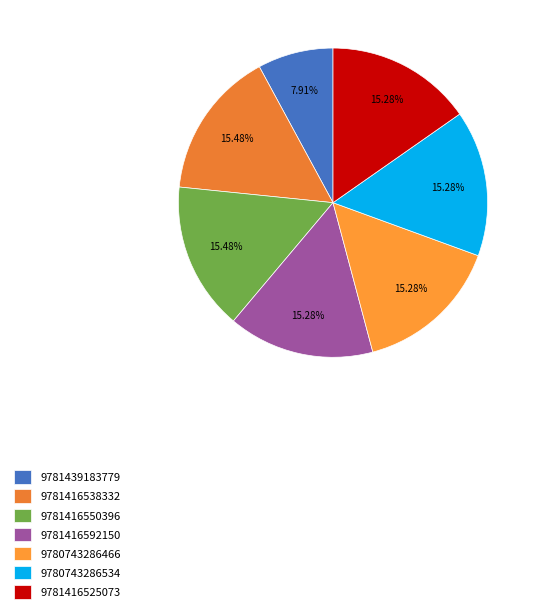

To the nearest percent, what percentage of the pie is 9781439183779?

8%